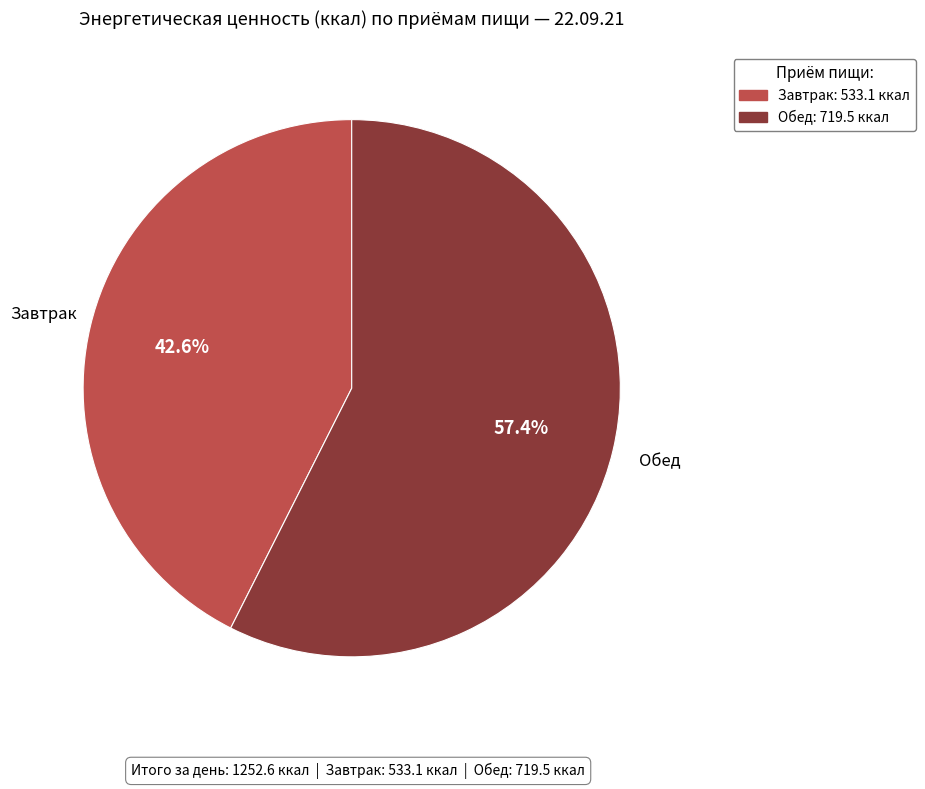

Rank the categories by value from lowest to highest.

Завтрак, Обед